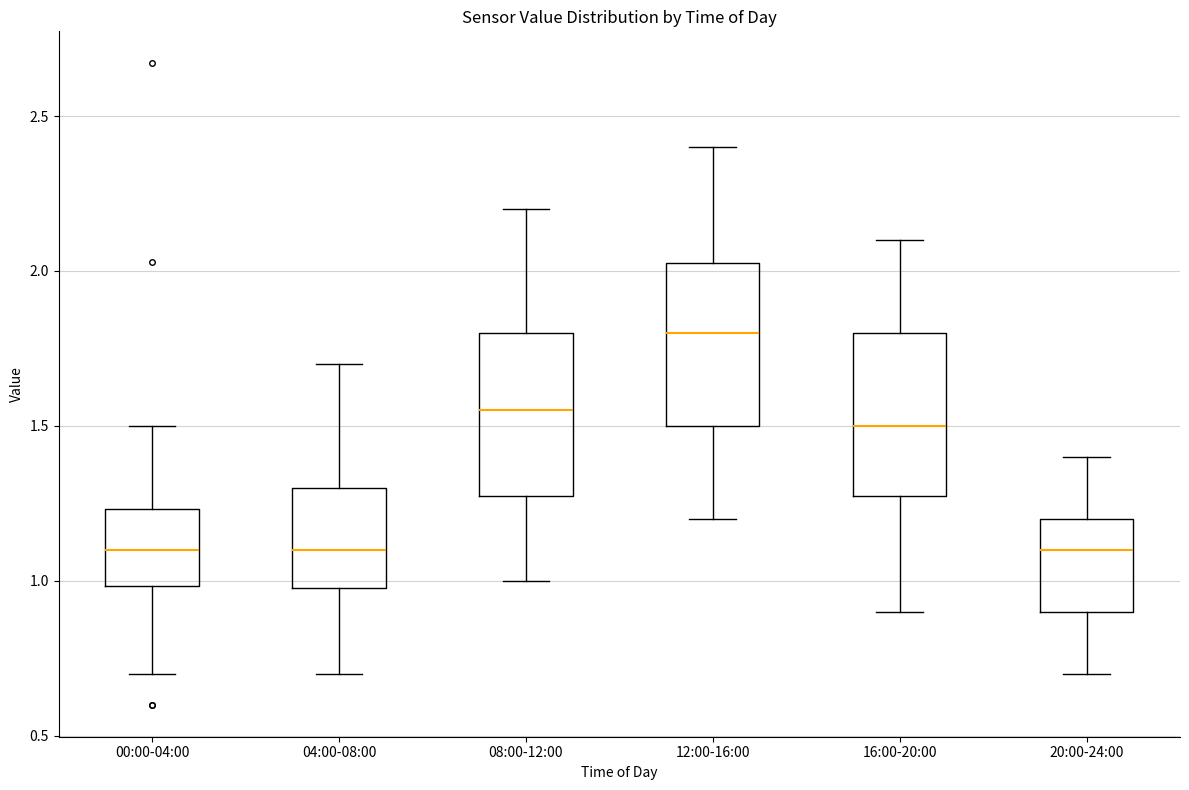

Where does the lower whisker of the box for 00:00-04:00 end on the y-axis? The values are not printed on the chart, so give them approximately, as read against the axis.

0.70